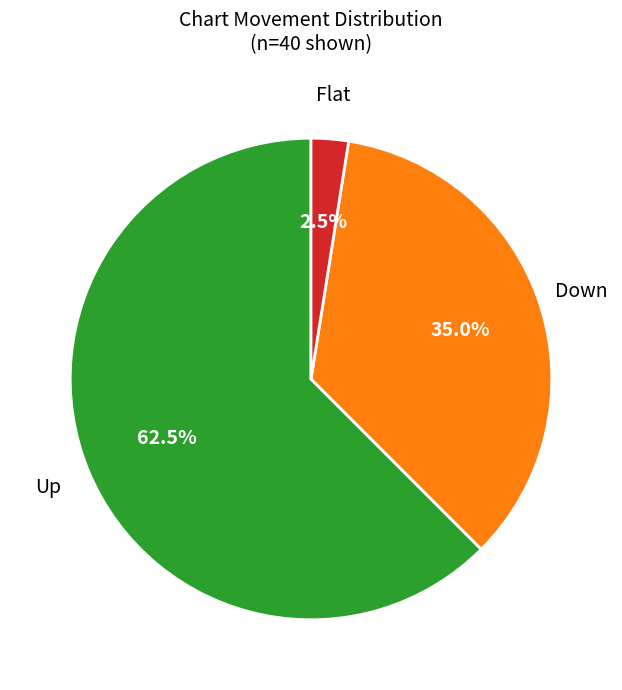

What is the ratio of the value at Up to the value at Flat?

25.0